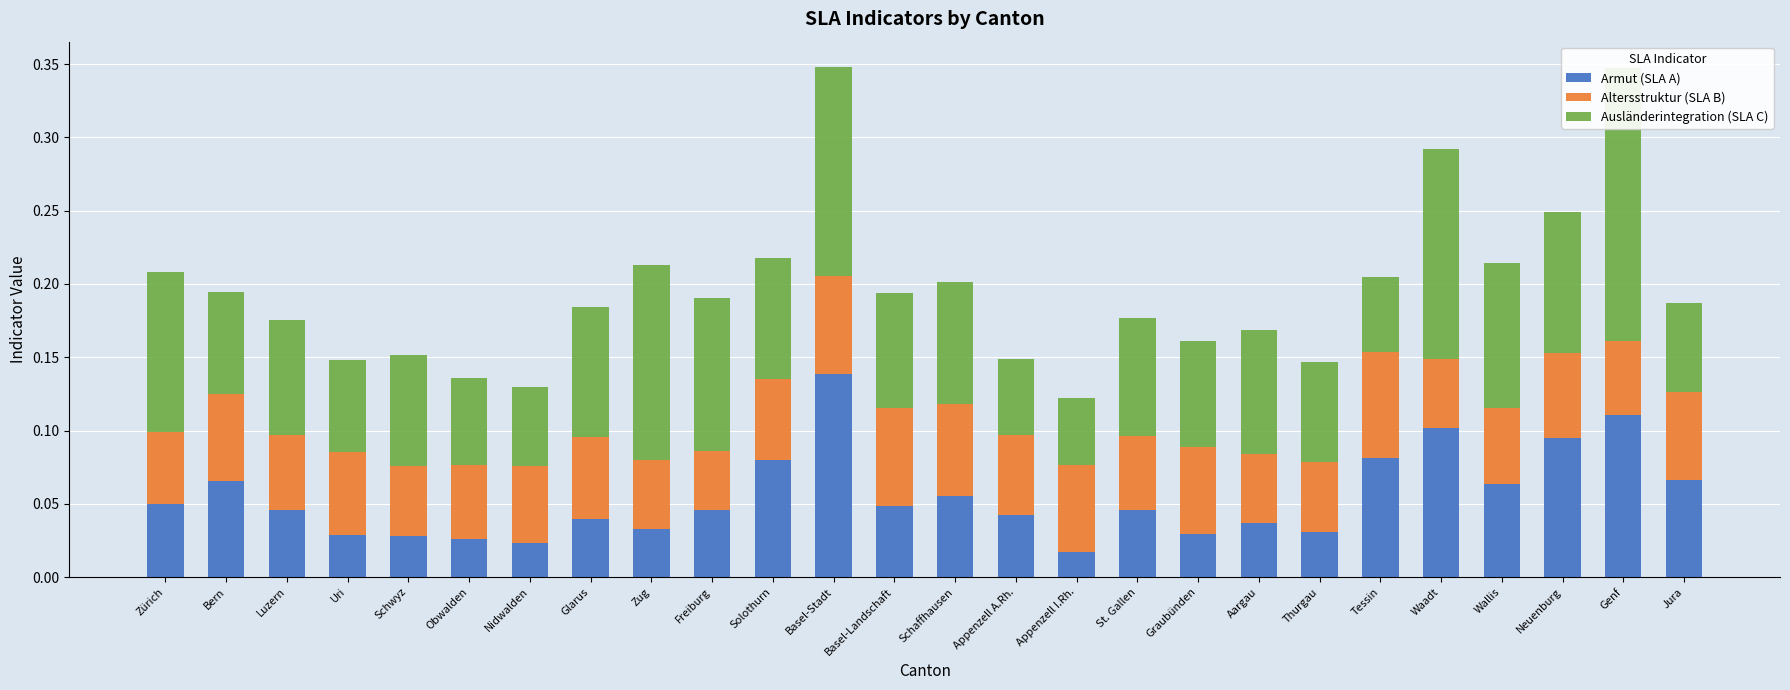

The value of Ausländerintegration (SLA C) at Waadt is 0.1. True or false?

True